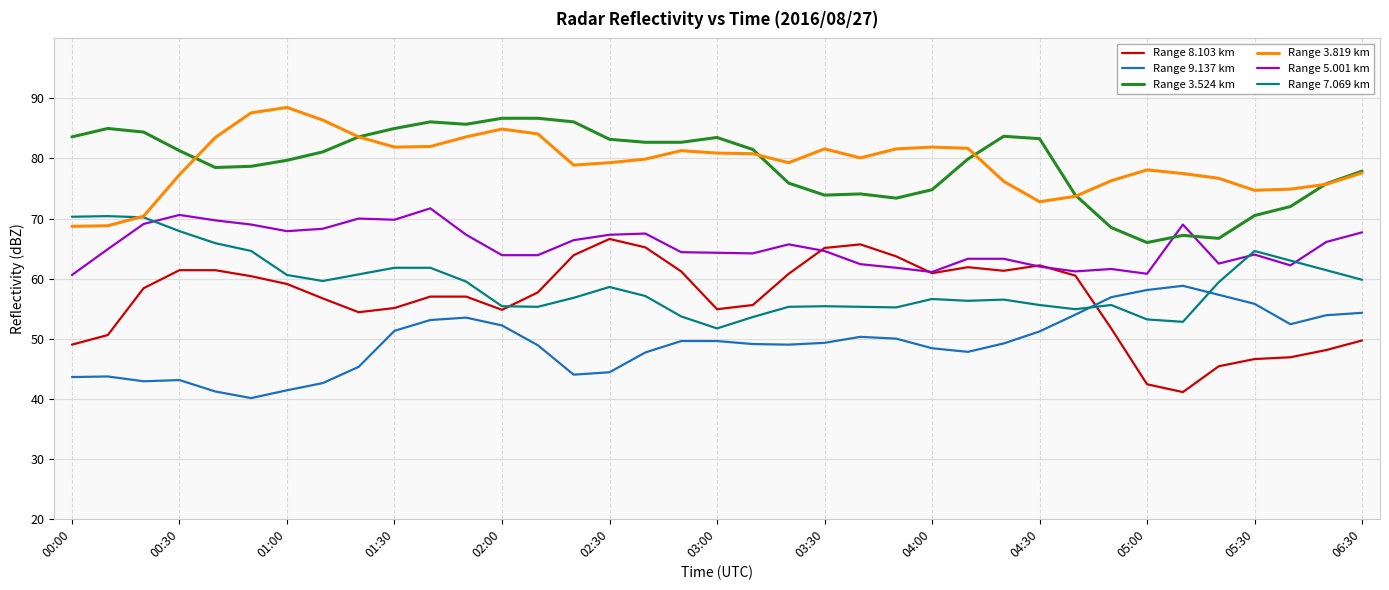

What is the lowest value of the Range 7.069 km series?

51.7